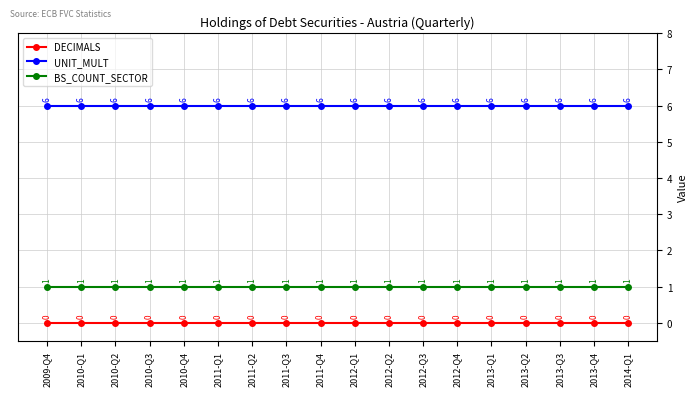

Reading right to left, what are all the values shown in this chart?

DECIMALS: 2014-Q1=0	2013-Q4=0	2013-Q3=0	2013-Q2=0	2013-Q1=0	2012-Q4=0	2012-Q3=0	2012-Q2=0	2012-Q1=0	2011-Q4=0	2011-Q3=0	2011-Q2=0	2011-Q1=0	2010-Q4=0	2010-Q3=0	2010-Q2=0	2010-Q1=0	2009-Q4=0
UNIT_MULT: 2014-Q1=6	2013-Q4=6	2013-Q3=6	2013-Q2=6	2013-Q1=6	2012-Q4=6	2012-Q3=6	2012-Q2=6	2012-Q1=6	2011-Q4=6	2011-Q3=6	2011-Q2=6	2011-Q1=6	2010-Q4=6	2010-Q3=6	2010-Q2=6	2010-Q1=6	2009-Q4=6
BS_COUNT_SECTOR: 2014-Q1=1	2013-Q4=1	2013-Q3=1	2013-Q2=1	2013-Q1=1	2012-Q4=1	2012-Q3=1	2012-Q2=1	2012-Q1=1	2011-Q4=1	2011-Q3=1	2011-Q2=1	2011-Q1=1	2010-Q4=1	2010-Q3=1	2010-Q2=1	2010-Q1=1	2009-Q4=1